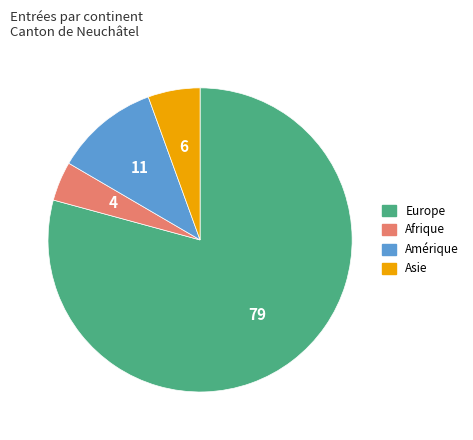

How many segments does this pie chart have?

4